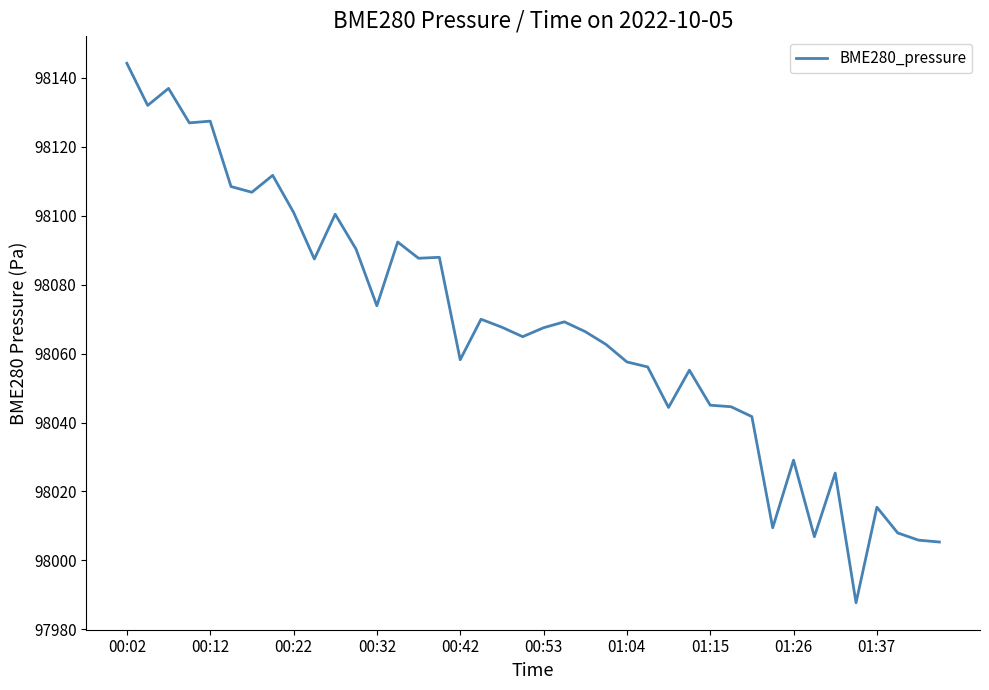

What is the minimum value shown in the chart?

97987.7